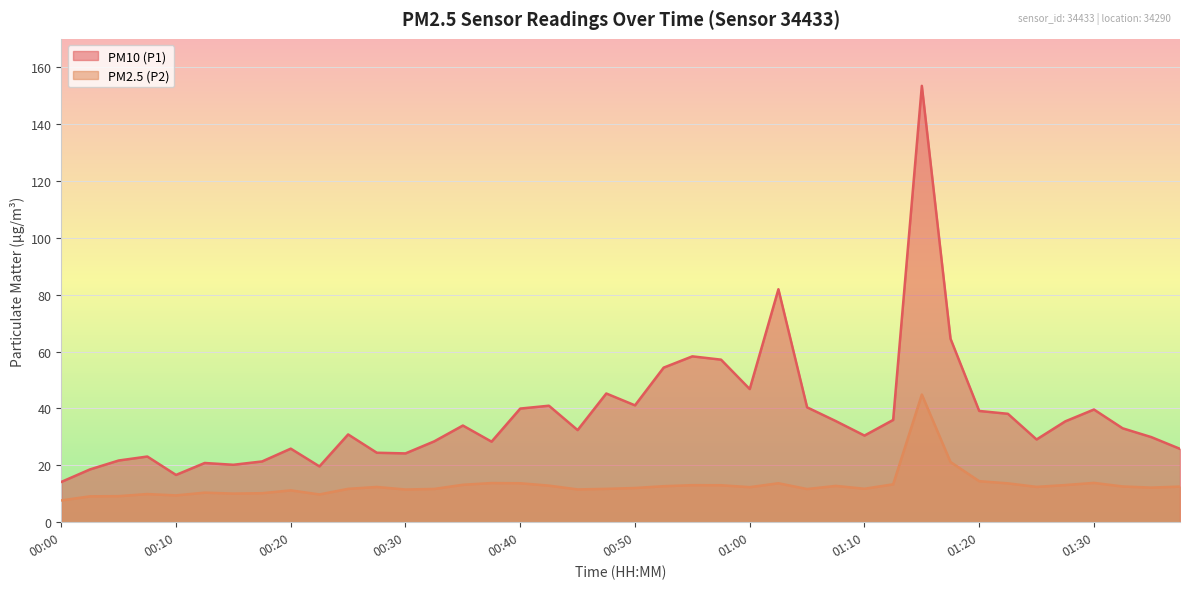

The P1 series shows 21.7 at 00:05. True or false?

True